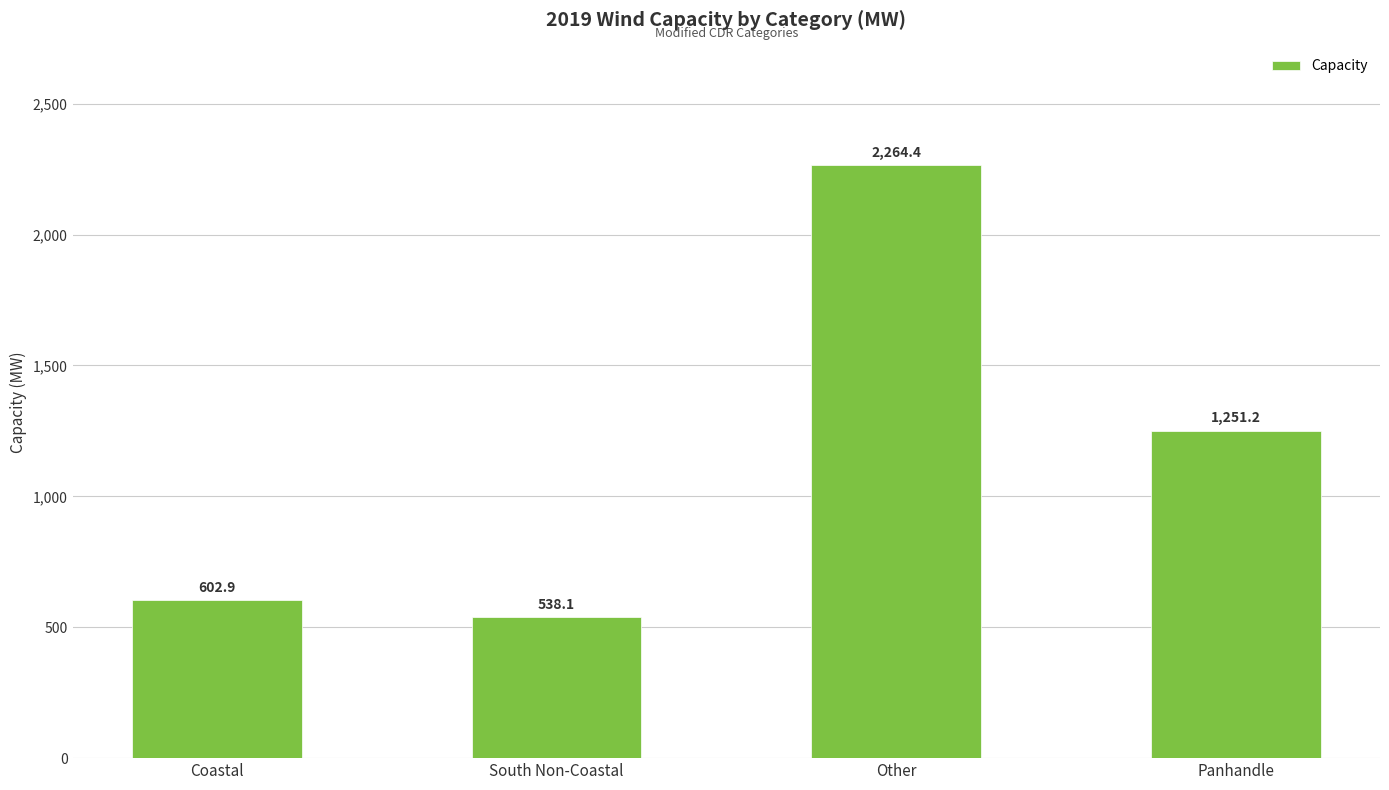

Rank the categories by value from highest to lowest.

Other, Panhandle, Coastal, South Non-Coastal